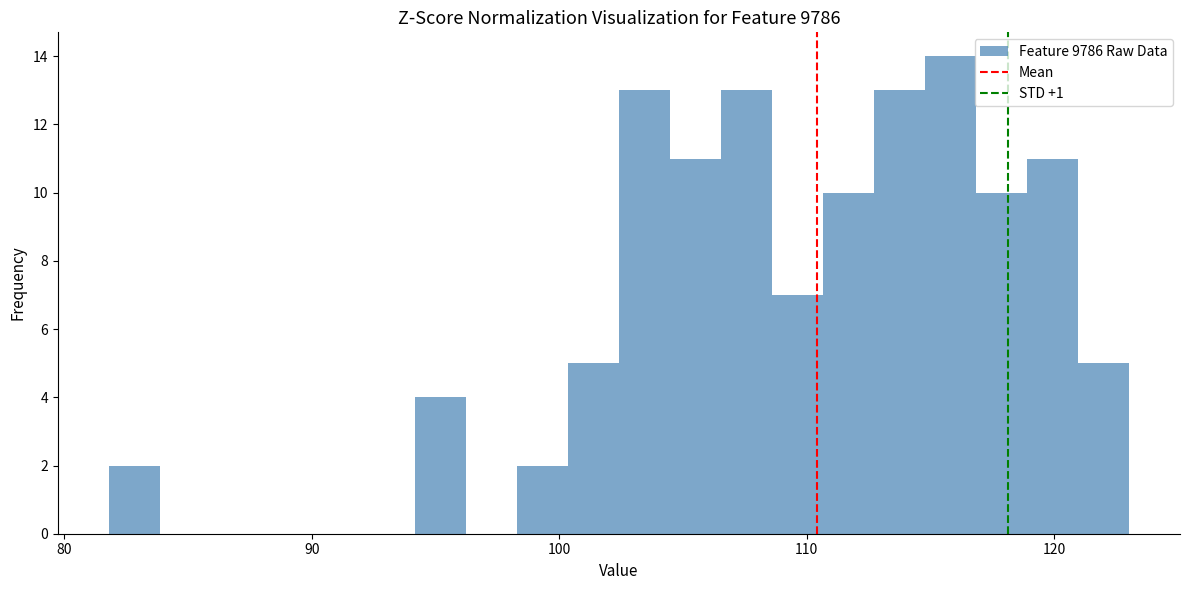

Around what value on the x-axis is the tallest bar? Give the approximate position of its centre, as read against the axis.

116